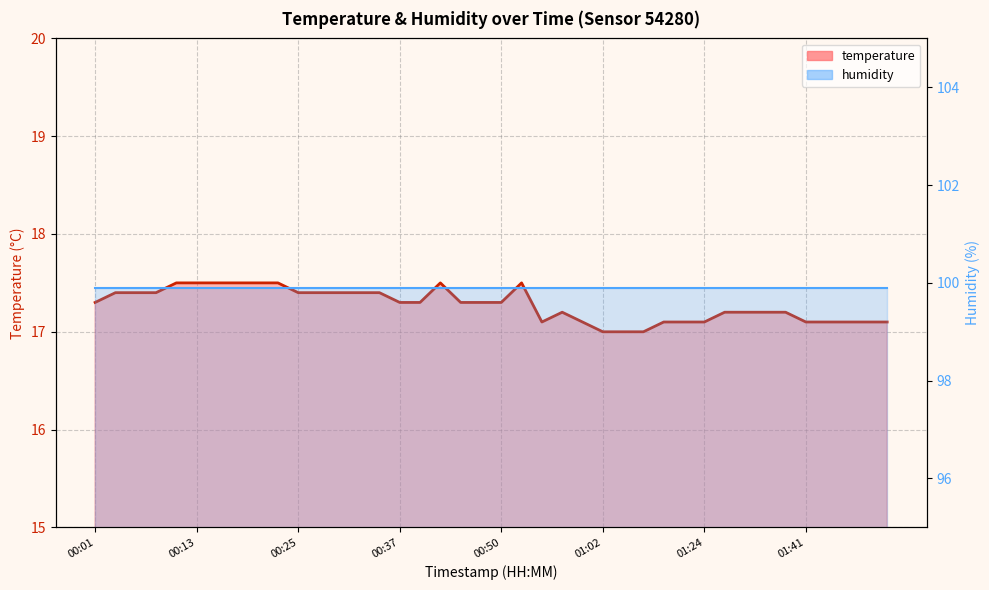

What position from the left is 00:11?

5